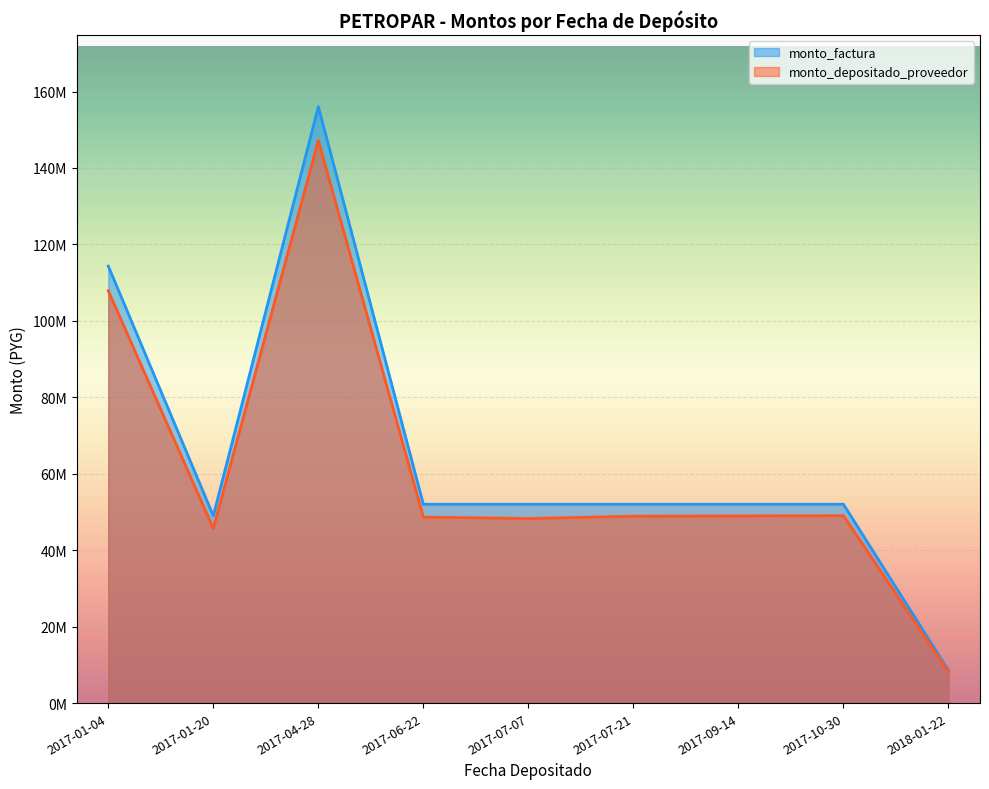

Does the chart display data point markers on the line(s)?

No